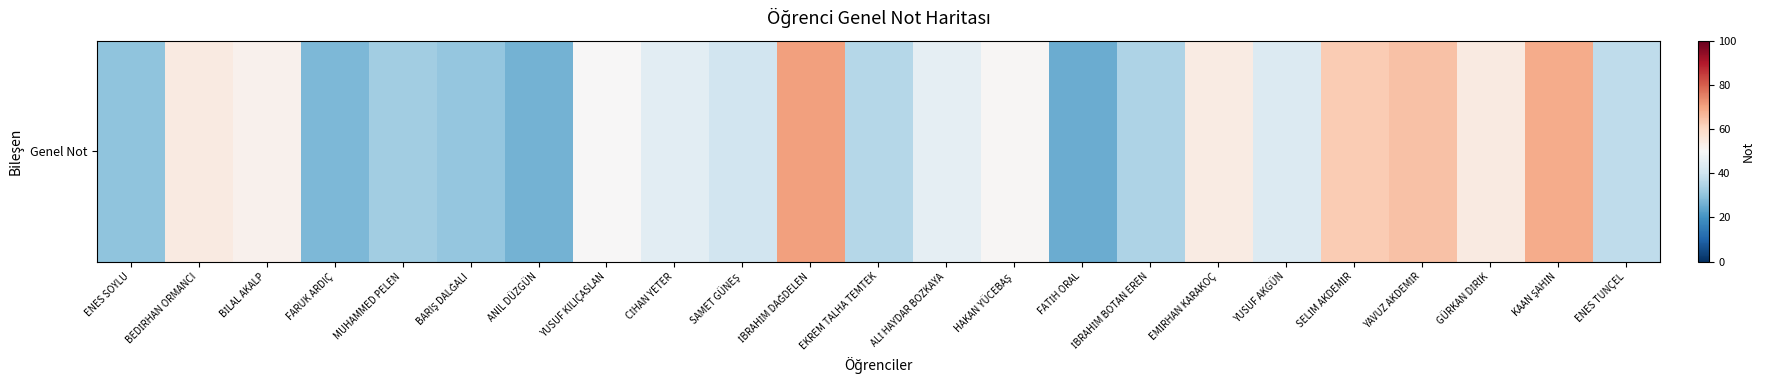

At which label is the value closest to 47?

ALİ HAYDAR BOZKAYA